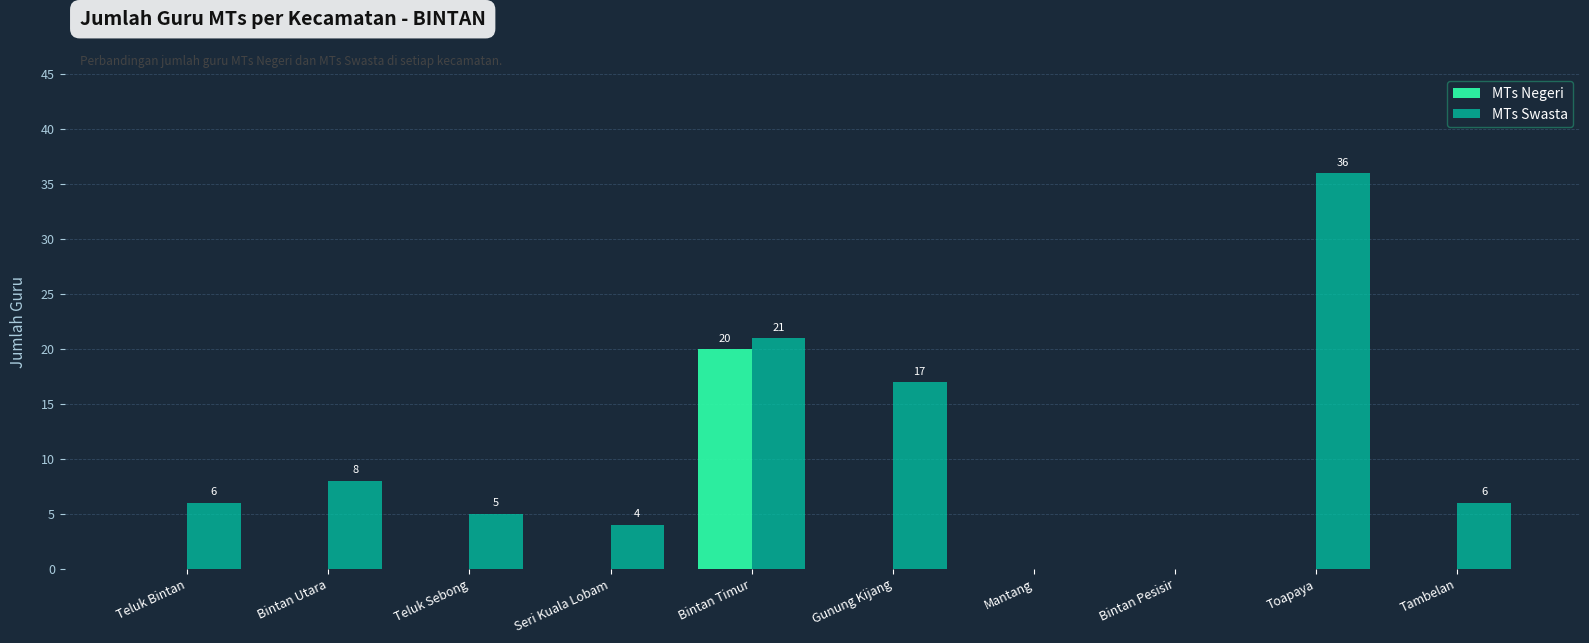

What is the maximum value for MTs Swasta?

36